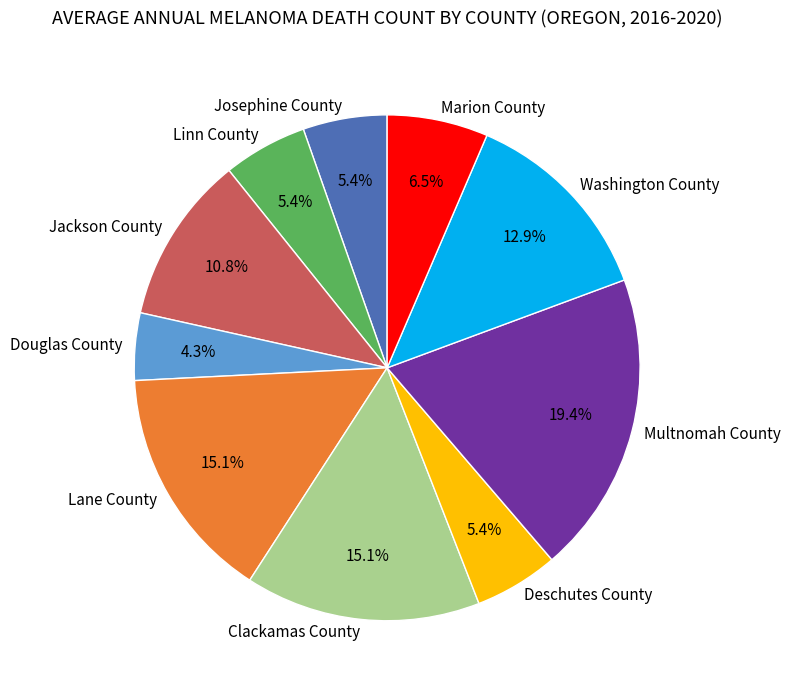

Count the number of slices in the pie.

10